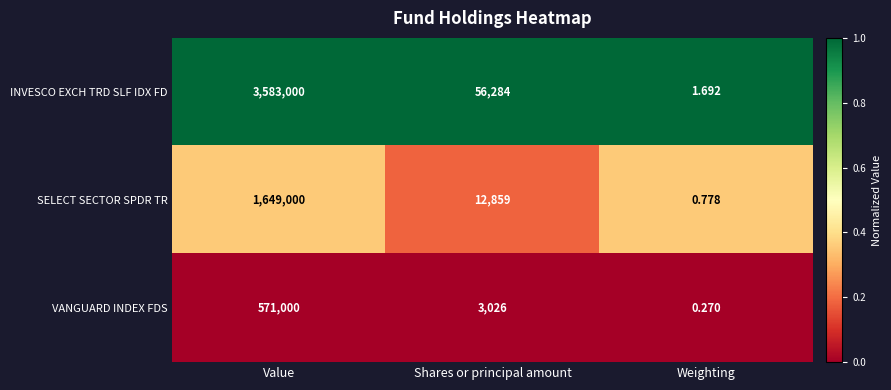

What is the spread (max minus min) of values at Shares or principal amount?

53258.0